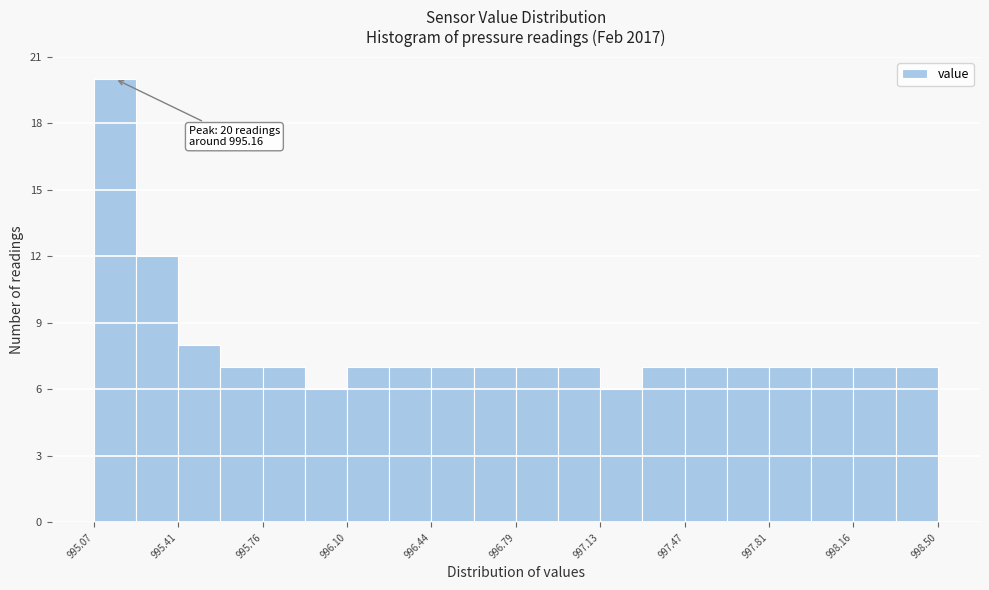

Read against the x-axis, roughly where is the centre of the tallest bar?

995.15